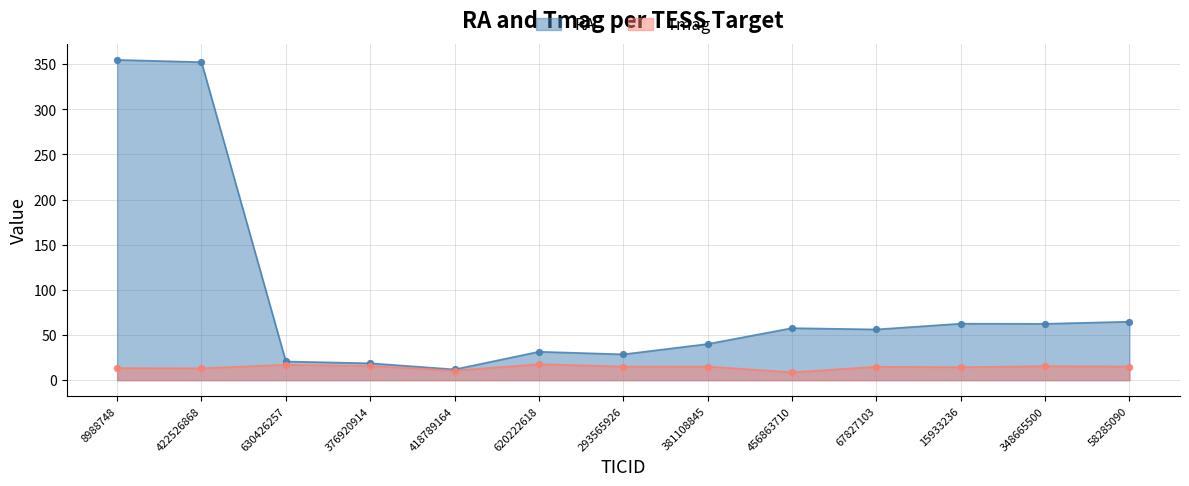

Which series reaches the minimum Y coordinate?

Tmag